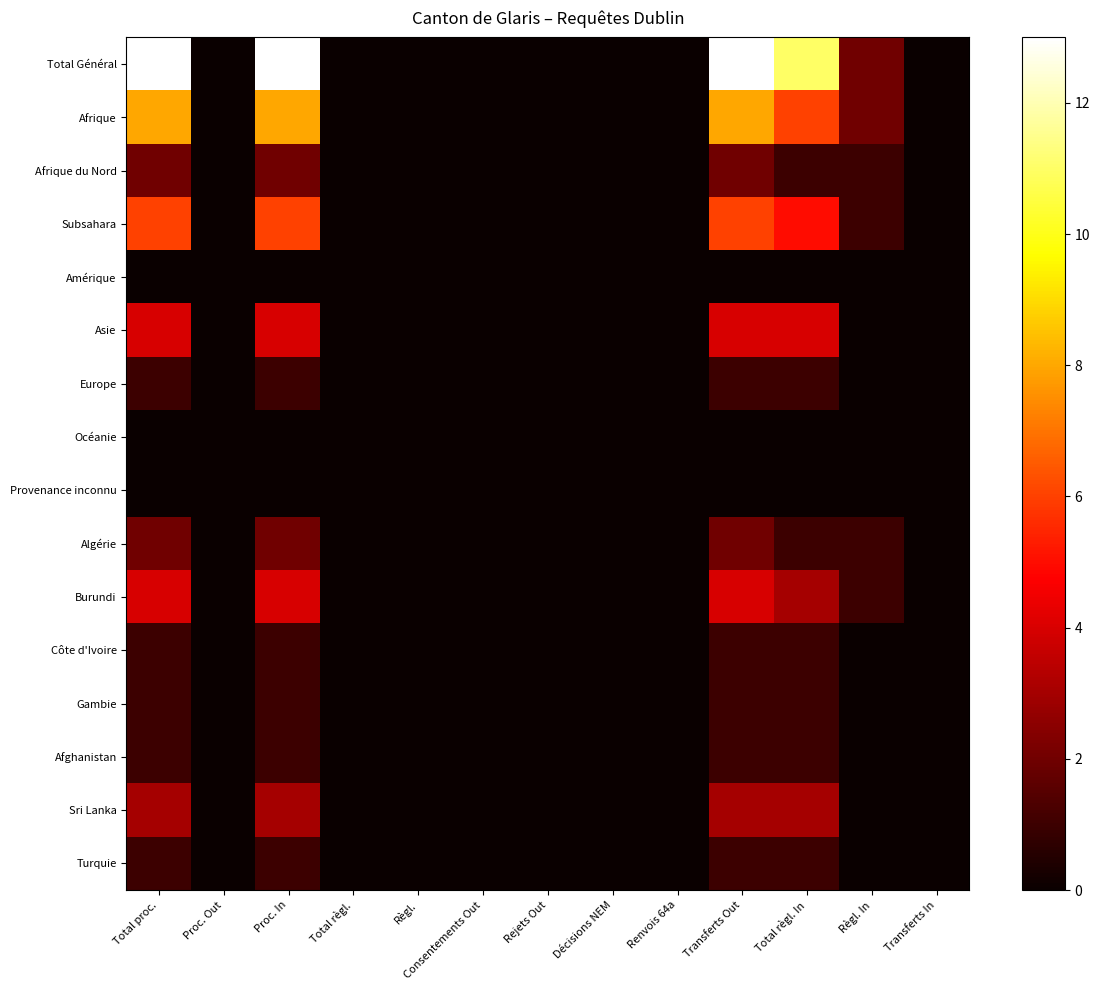

At which category is the sum across all series the highest?

Total proc.